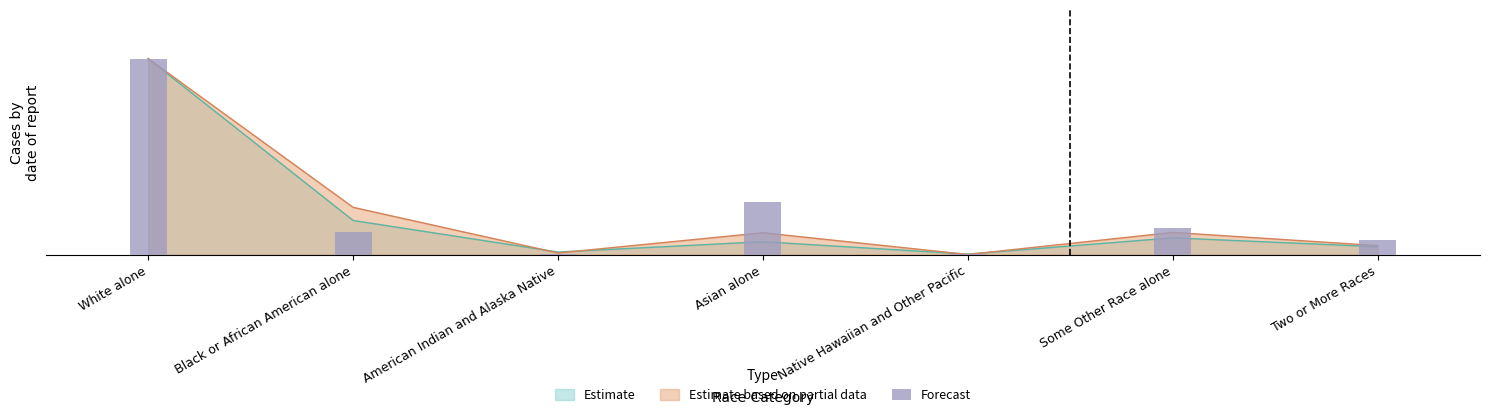

Does the chart contain any negative values?

No